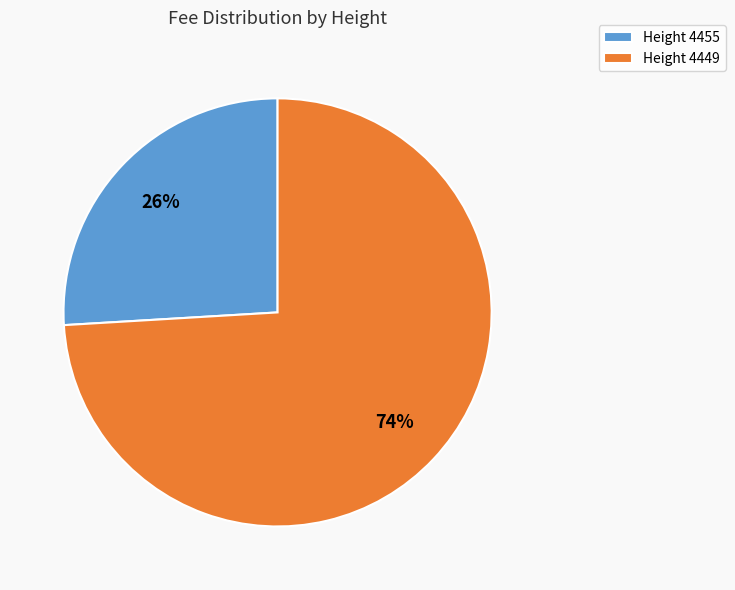

Between Height 4455 and Height 4449, which is larger?

Height 4449